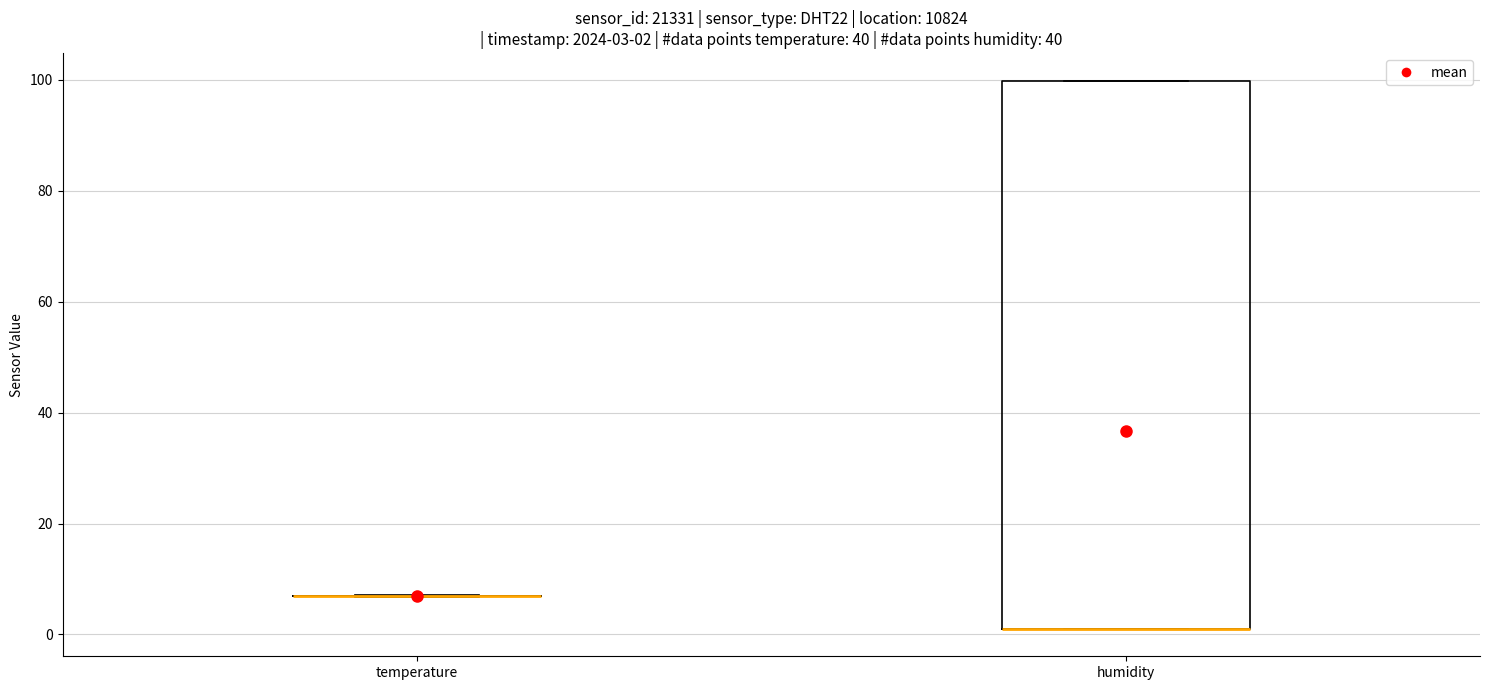

Comparing the boxes themselves (not the whiskers), which one is the tallest?

humidity